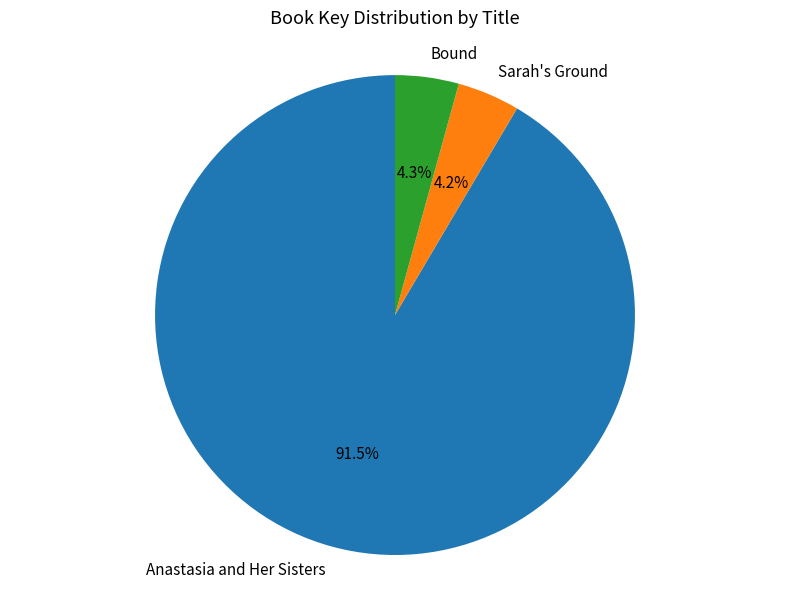

Combined, what portion of the pie is Bound and Anastasia and Her Sisters?

95.8%